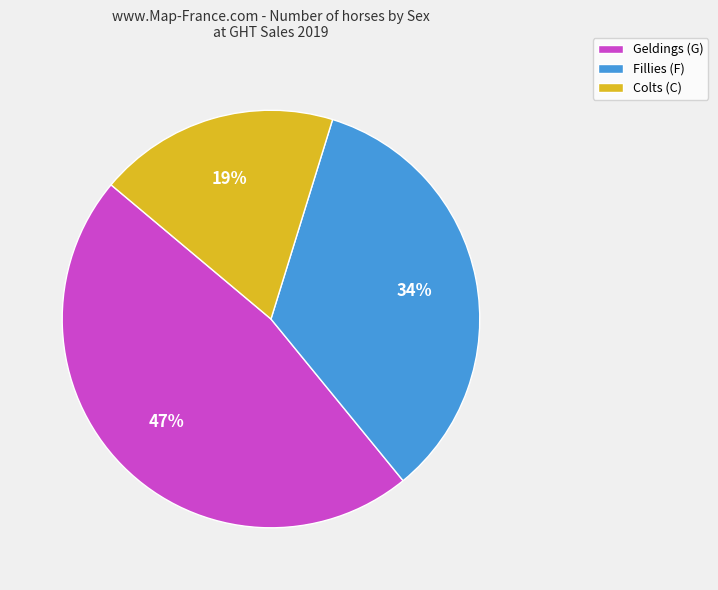

To the nearest percent, what is the difference between the largest and smallest slice percentages?

28%